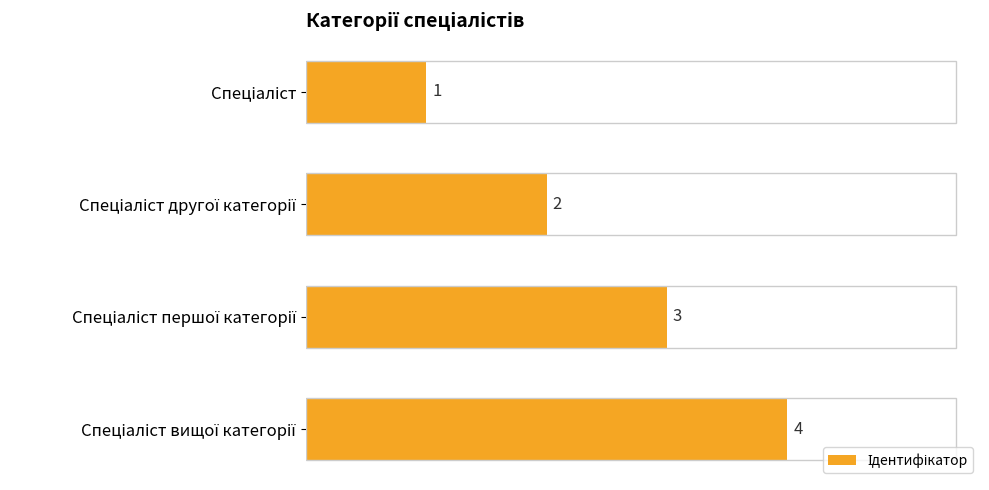

Count the values in the range 2 to 4.

3